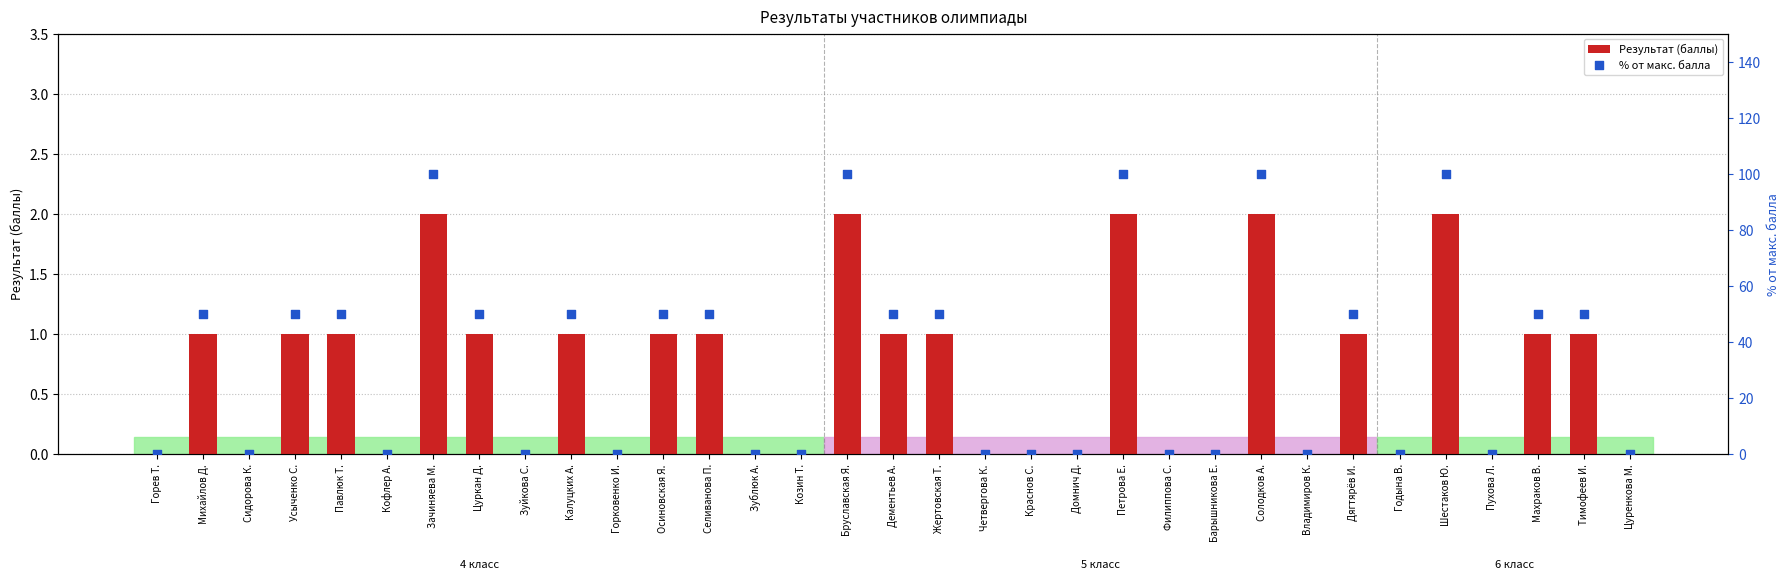

Which series reaches the minimum Y coordinate?

Результат (баллы)